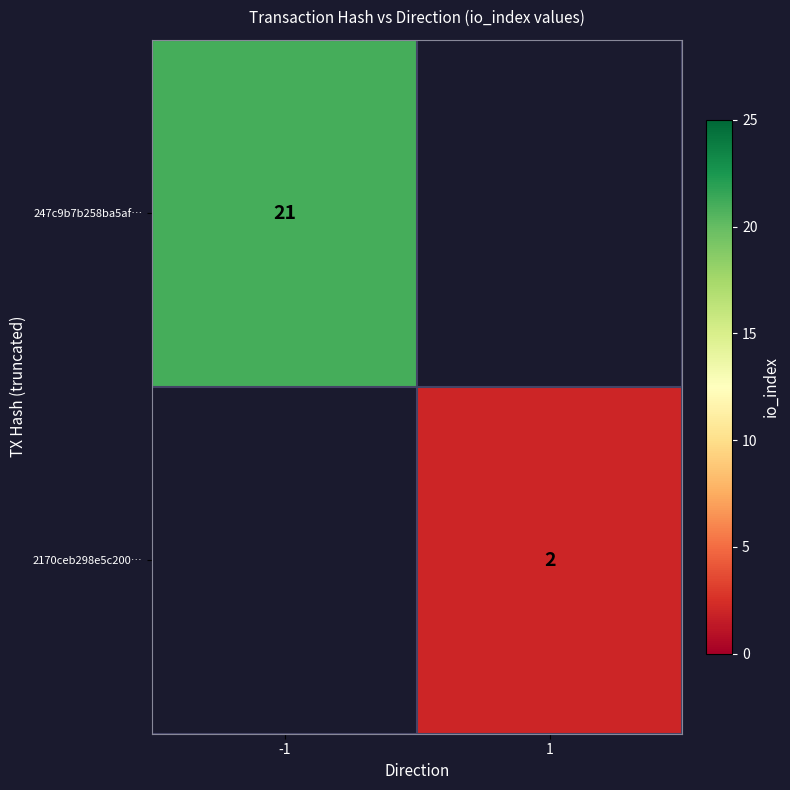

The 247c9b7b258ba5af… series shows 21 at -1. True or false?

True